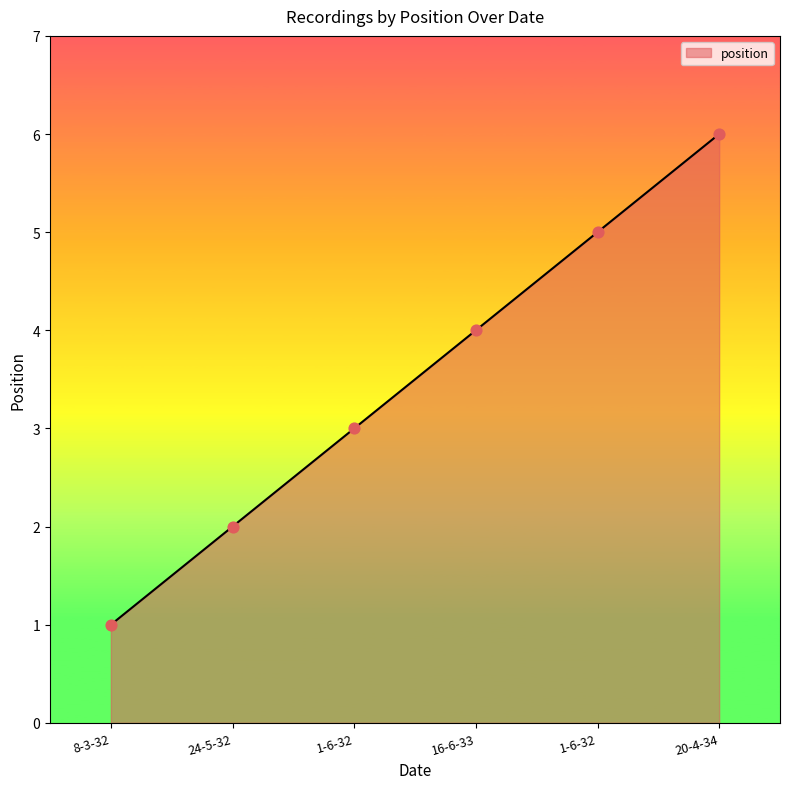

Approximately how many times larger is the value at 1-6-32 compared to 24-5-32?

1.5